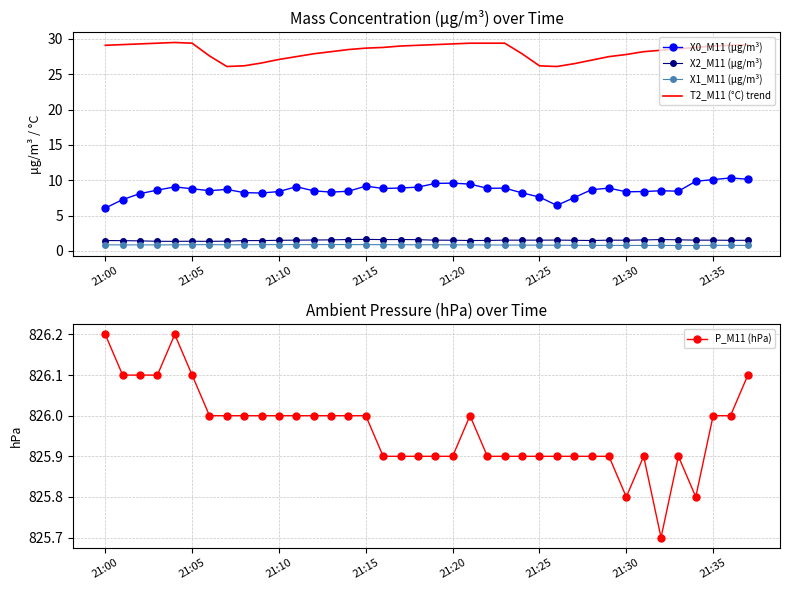

What value does the X2_M11 (μg/m³) series have at 8?

1.5